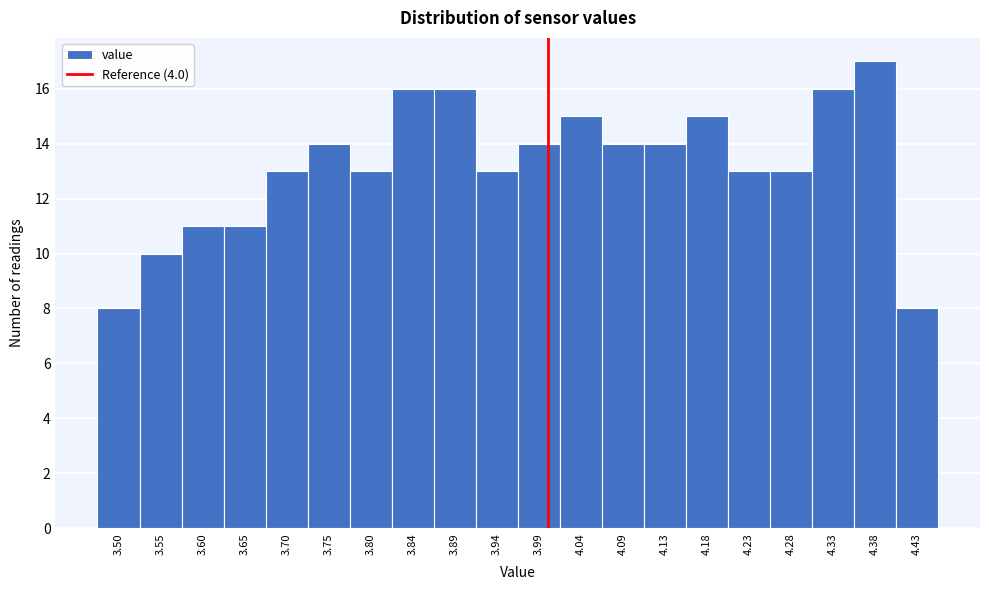

Reading left to right, transcribe this chart: for each bar, give the range it covers on the x-axis and its height. Neither the bar edges nor the heights are printed on the chart, so give them approximately, as read against the axes.

3.480 to 3.530: 8
3.530 to 3.575: 10
3.575 to 3.625: 11
3.625 to 3.675: 11
3.675 to 3.725: 13
3.725 to 3.770: 14
3.770 to 3.820: 13
3.820 to 3.870: 16
3.870 to 3.915: 16
3.915 to 3.965: 13
3.965 to 4.015: 14
4.015 to 4.060: 15
4.060 to 4.110: 14
4.110 to 4.160: 14
4.160 to 4.210: 15
4.210 to 4.255: 13
4.255 to 4.305: 13
4.305 to 4.355: 16
4.355 to 4.400: 17
4.400 to 4.450: 8